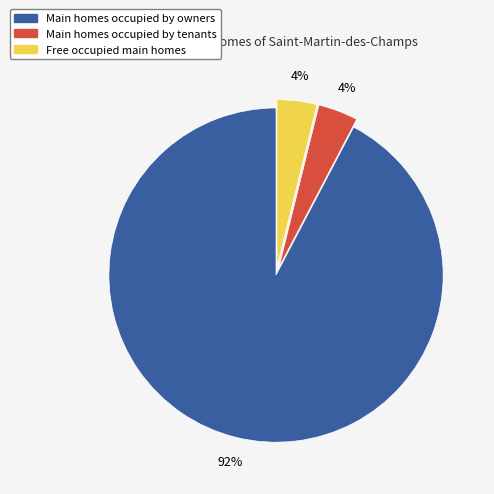

What is the majority slice?

Main homes occupied by owners